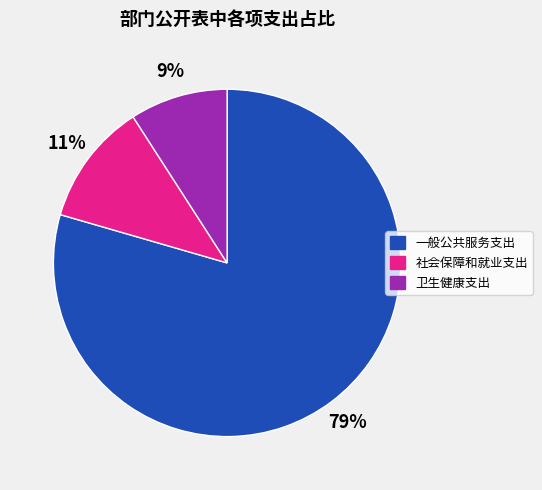

True or false: 一般公共服务支出 accounts for 88% of the total.

False